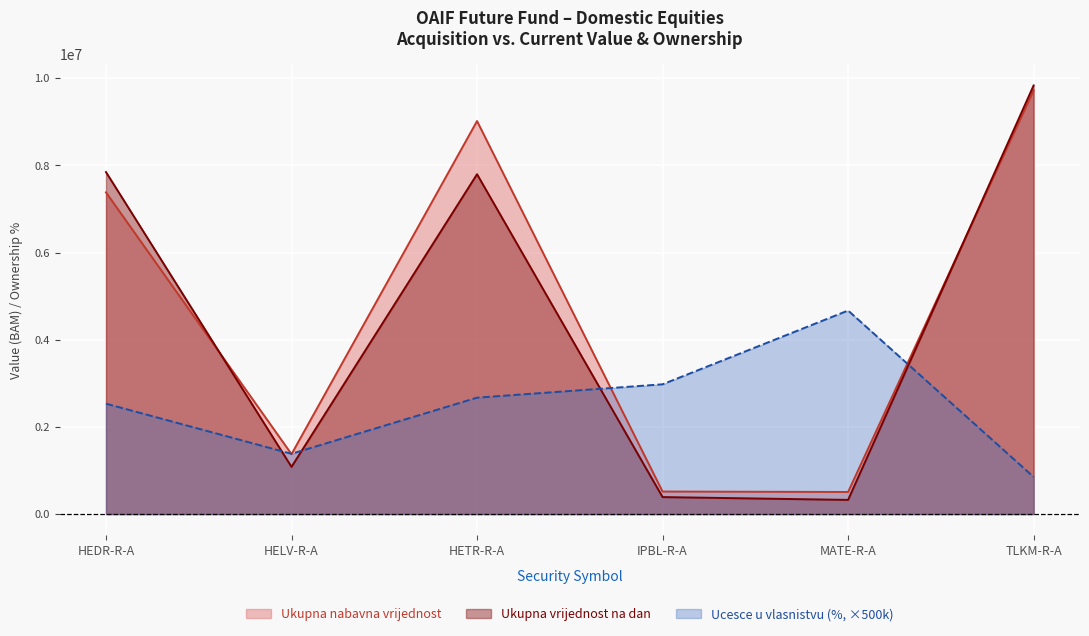

What value does the Ucesce u vlasnistvu (%) series have at HETR-R-A?

2670000.0